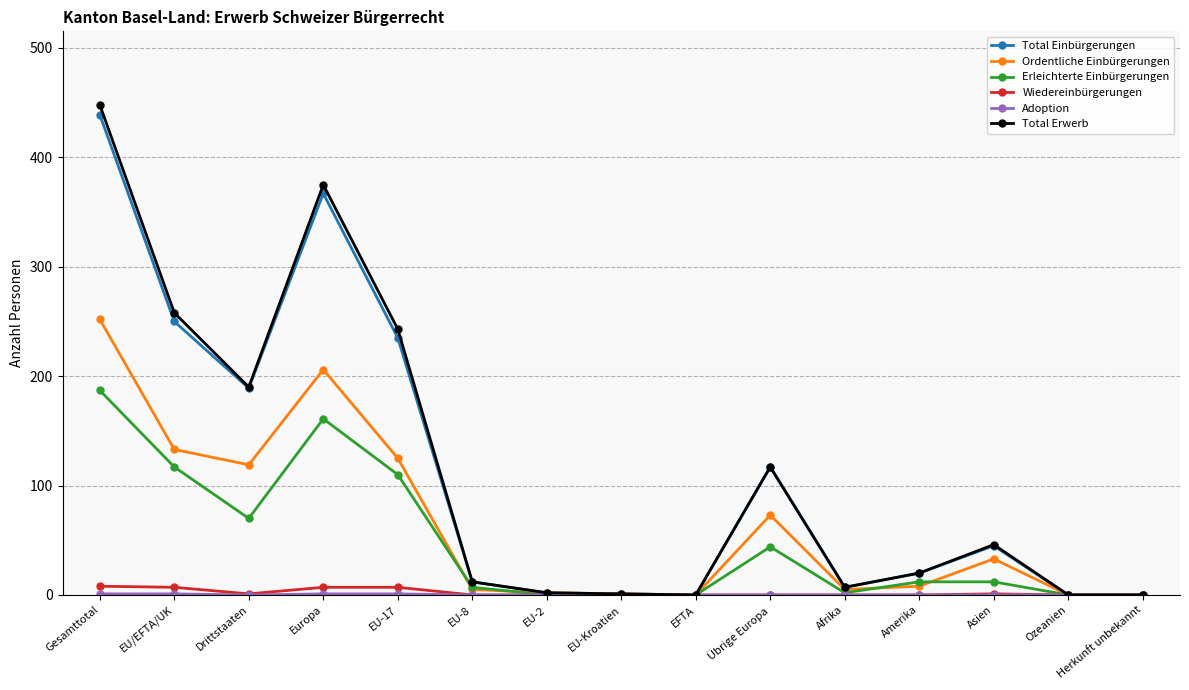

What value does the Erleichterte Einbürgerungen series have at Asien, to the nearest 10?

10